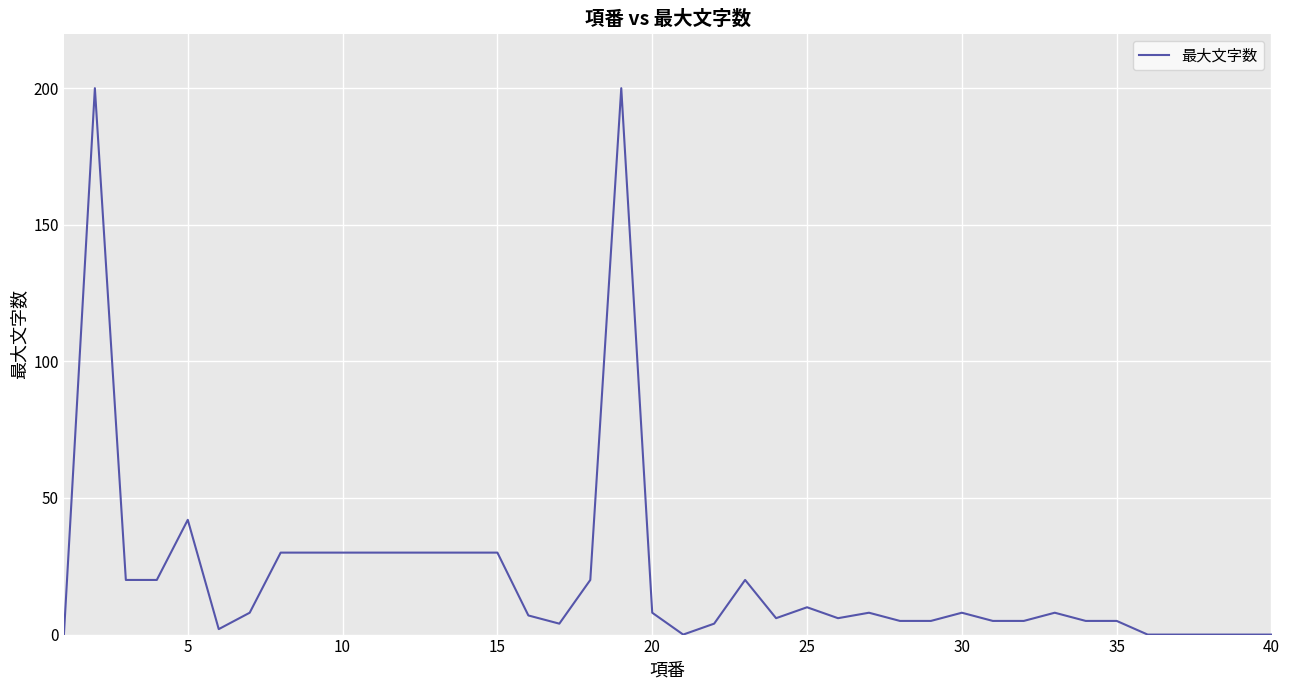

What is the maximum value shown in the chart?

200